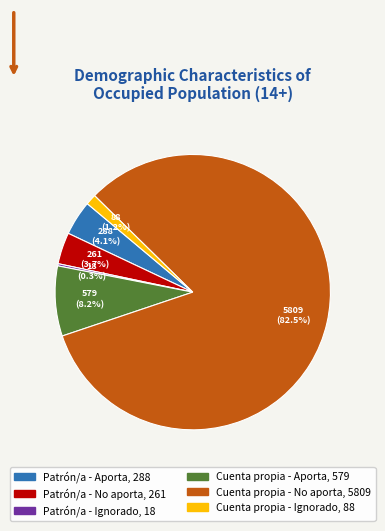

Which slice represents more than half of the pie?

Cuenta propia - No aporta